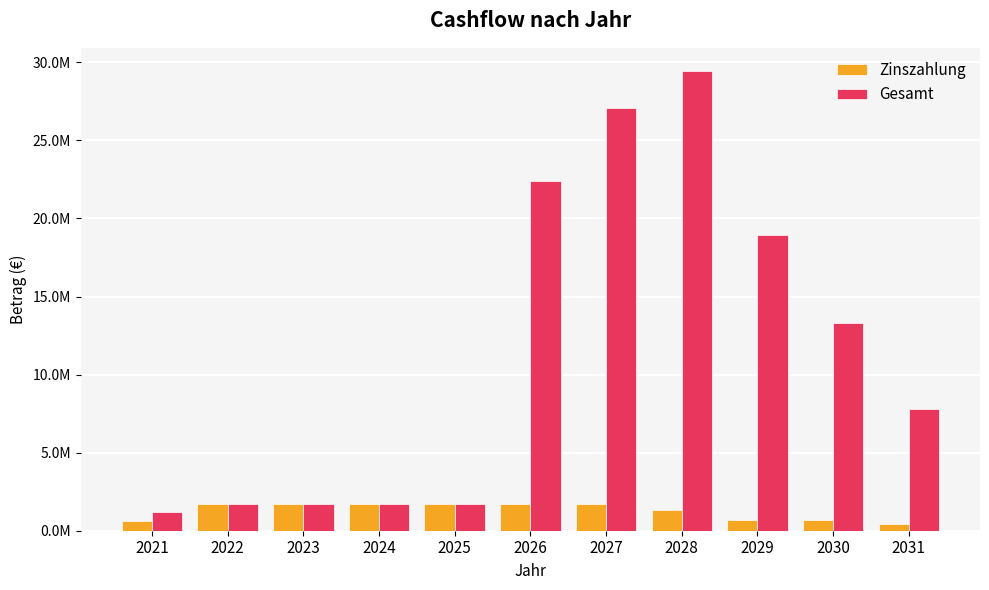

Does the chart contain stacked bars?

No